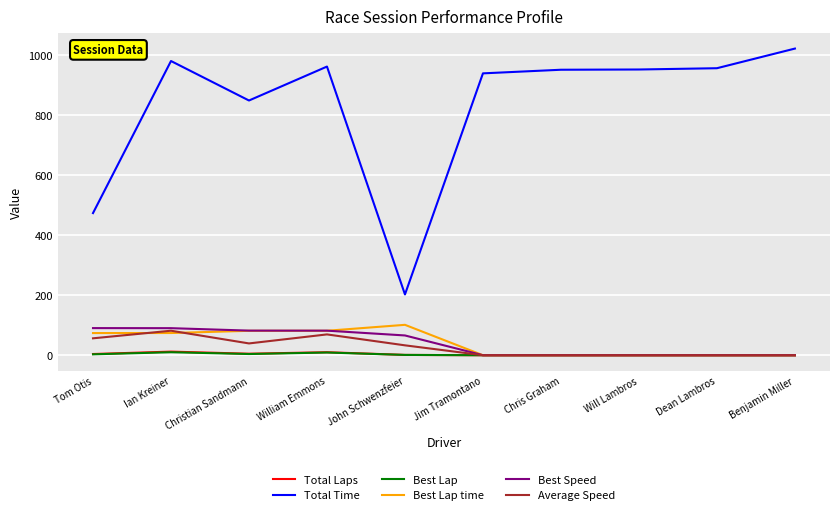

True or false: Total Time and Best Lap intersect in this chart.

False